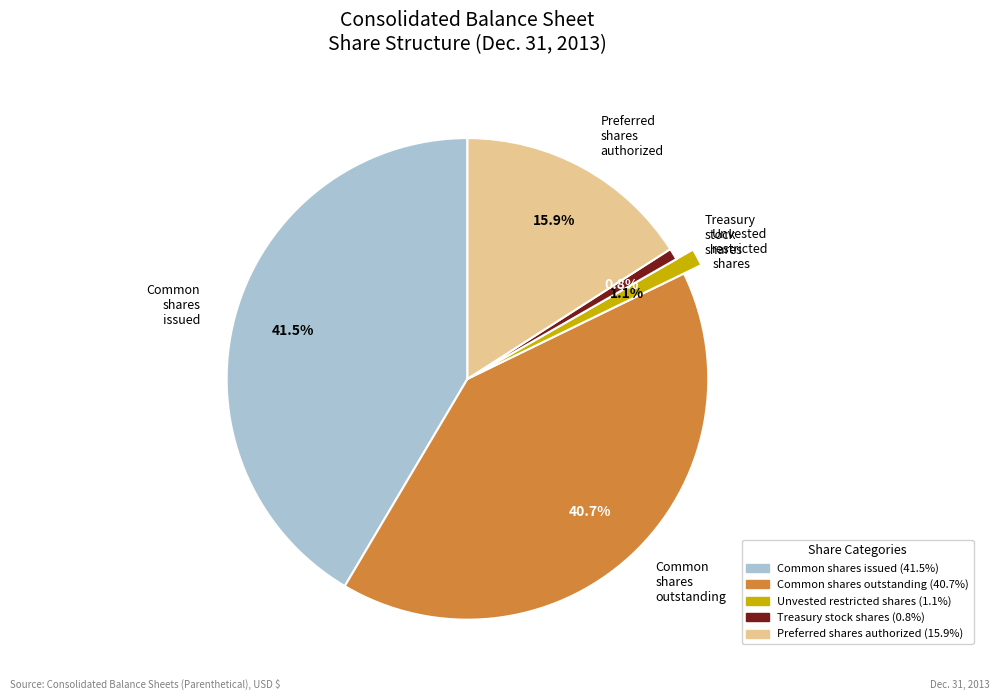

The Common stock, shares issued slice represents 41% of the pie. True or false?

True